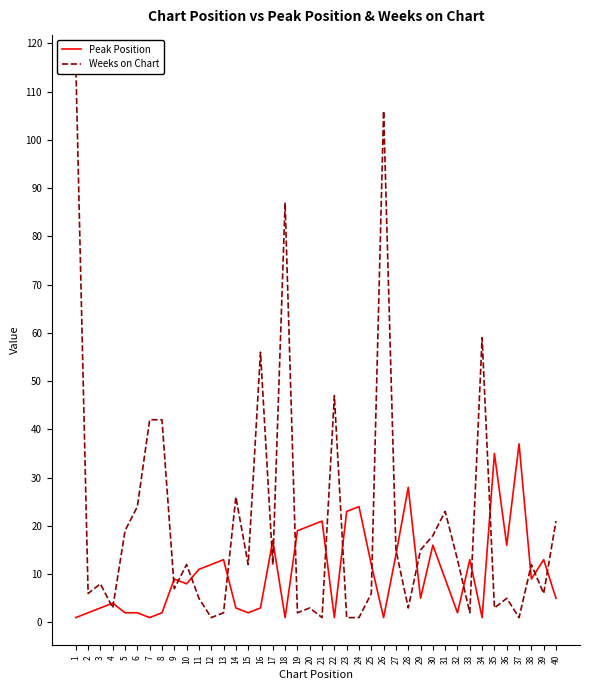

True or false: Weeks on Chart has more than 2 interior local peaks.

True